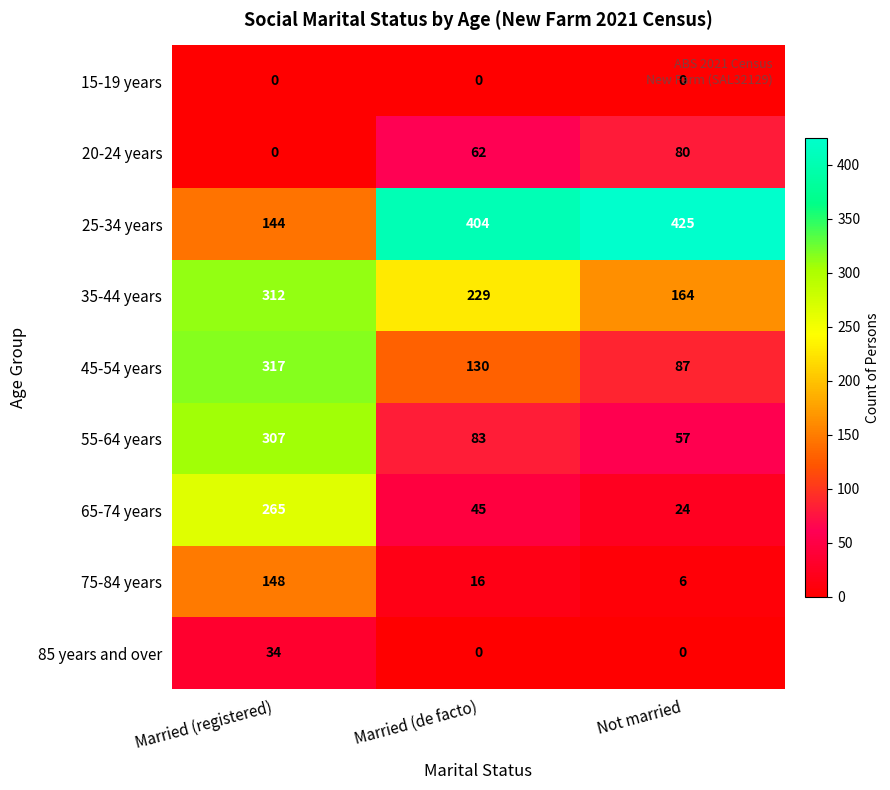

Which series has the largest total across all categories?

25-34 years